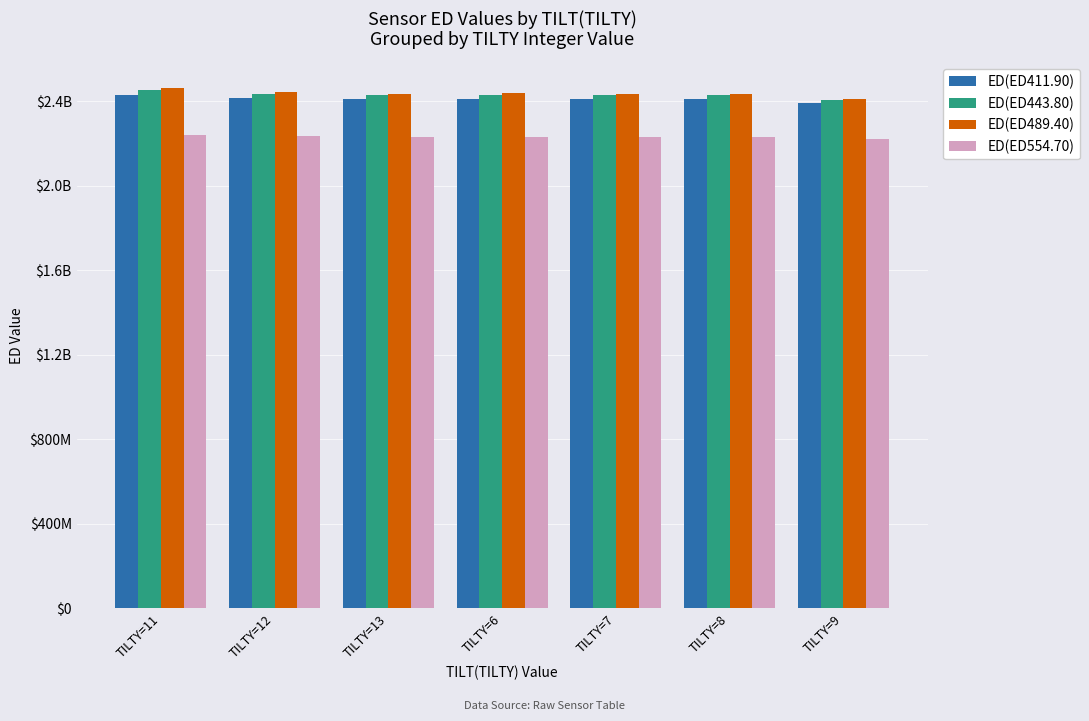

What is the value of the ED(ED411.90) bar at the 3rd from the left?

2411381586